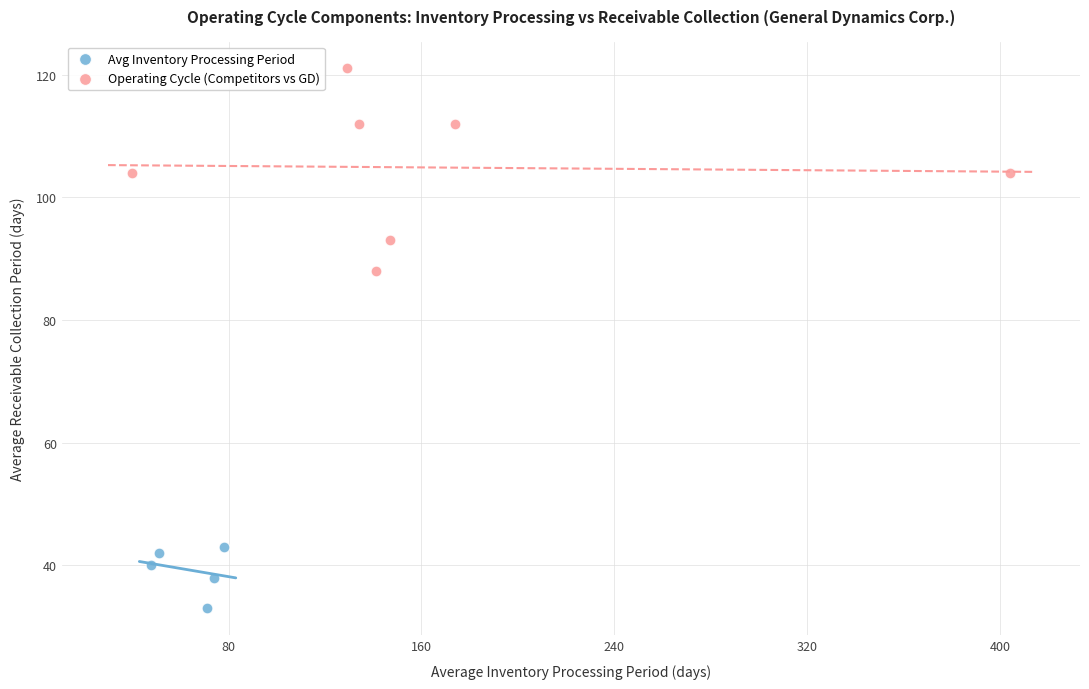

Which series has the largest Y range (max minus min)?

Operating Cycle (Competitors vs GD)